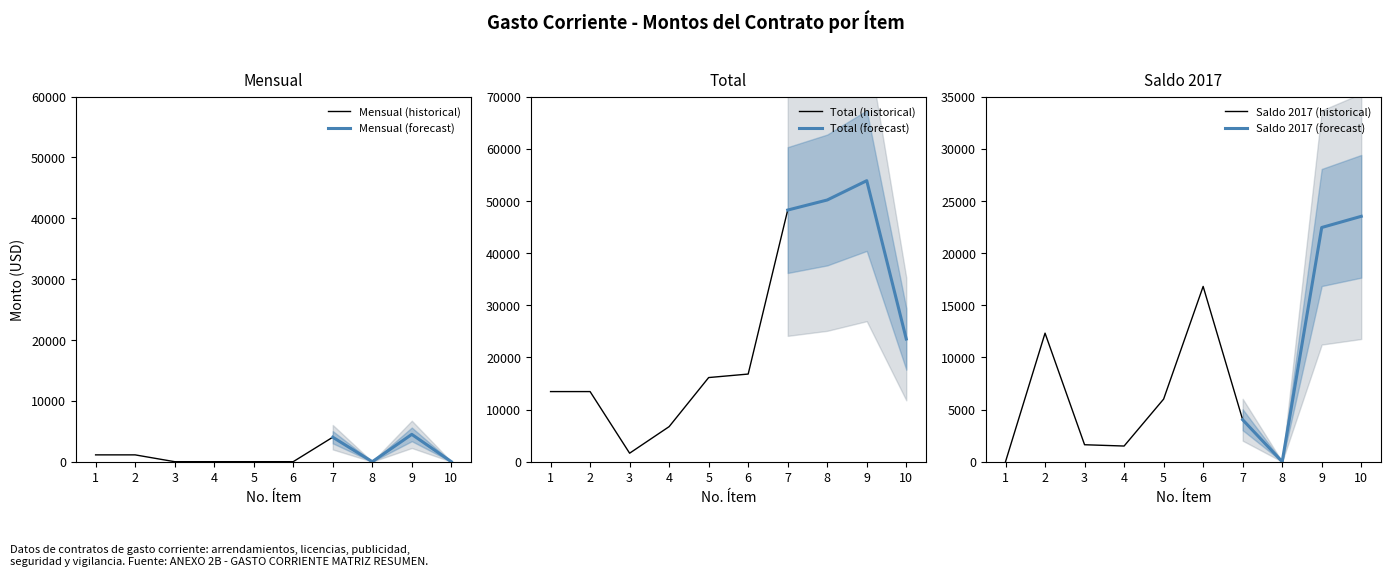

At which category is the sum across all series the highest?

9